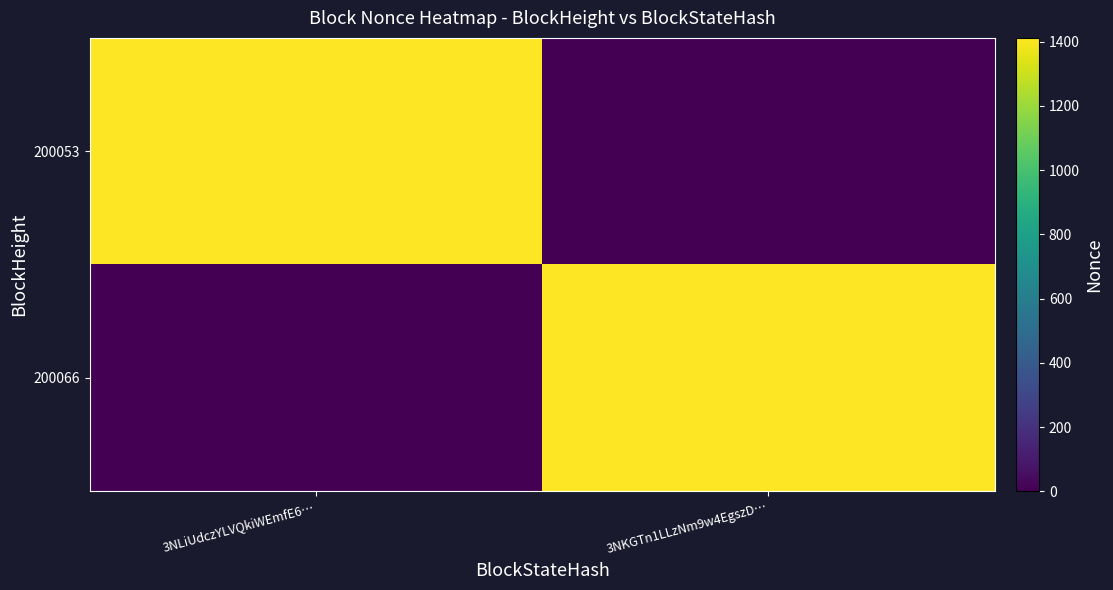

Which series changed the most between 3NLiUdczYLVQkiWEmfE6… and 3NKGTn1LLzNm9w4EgszD…?

200066